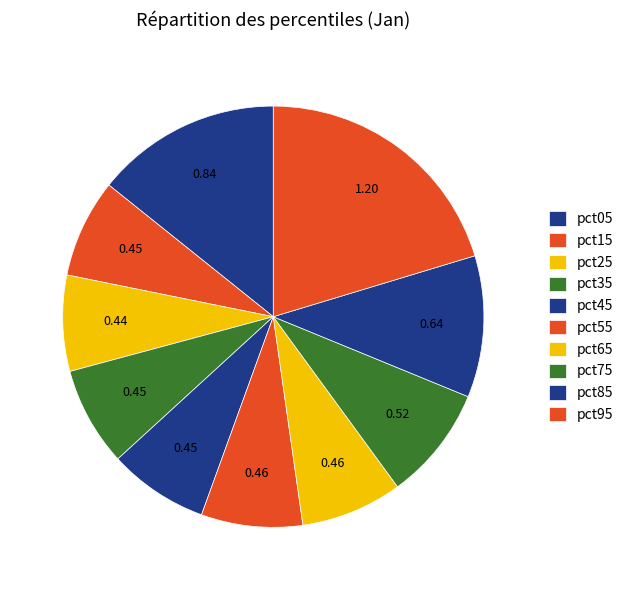

Do pct45 and pct85 together represent more than half of the pie?

No